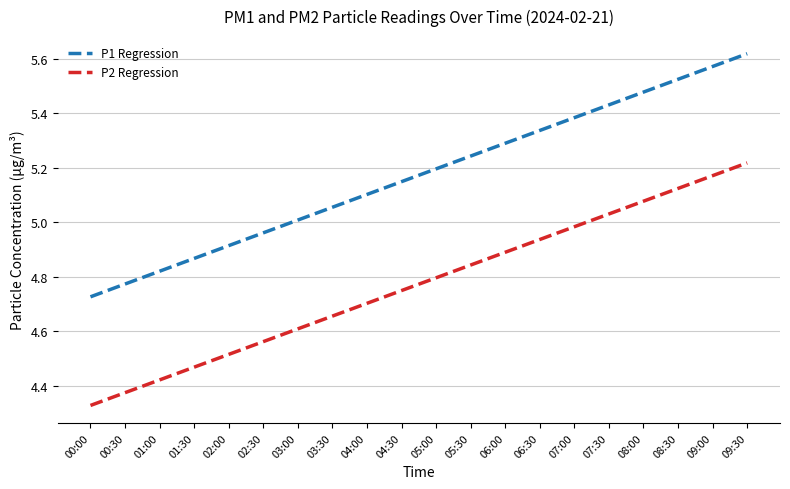

Which series has the largest range (max minus min)?

P1 Regression